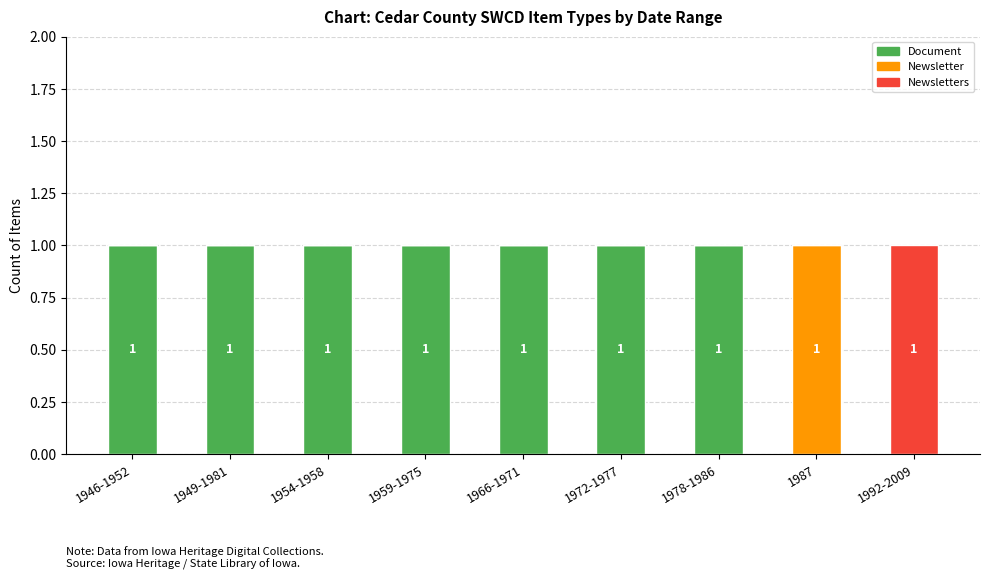

Reading left to right, list the values for the Document series.

1946-1952=1	1949-1981=1	1954-1958=1	1959-1975=1	1966-1971=1	1972-1977=1	1978-1986=1	1987=0	1992-2009=0